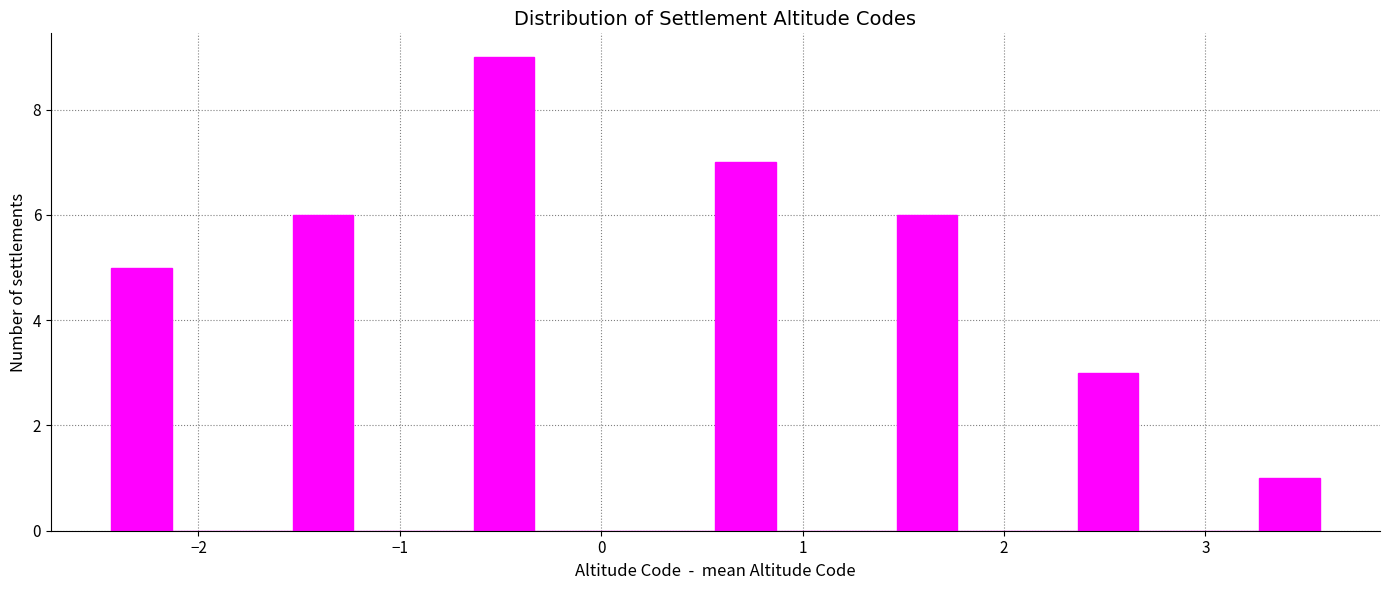

Read against the x-axis, roughly where is the centre of the tallest bar?

-0.5